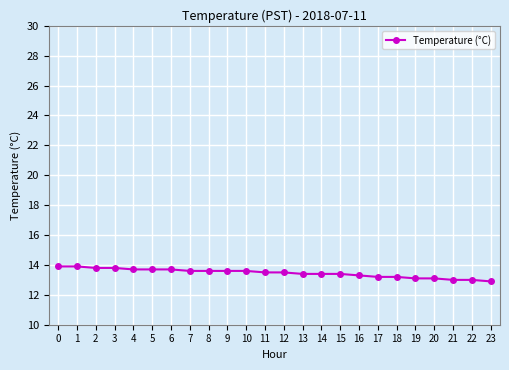

What is the change in value from 3 to 7?

-0.2